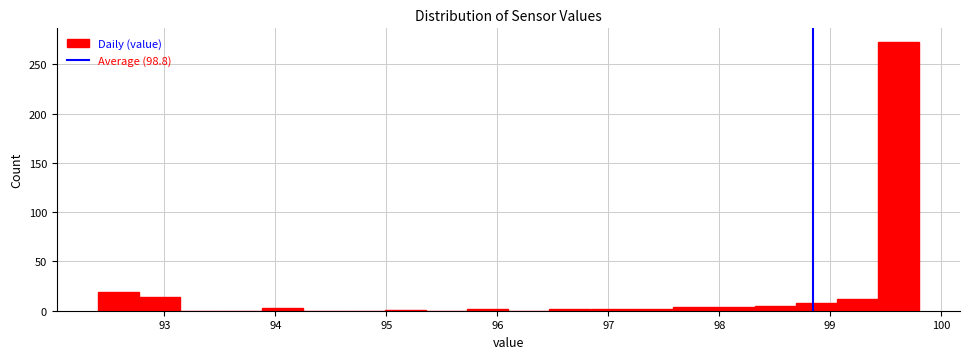

Around what value on the x-axis is the tallest bar? Give the approximate position of its centre, as read against the axis.

99.6